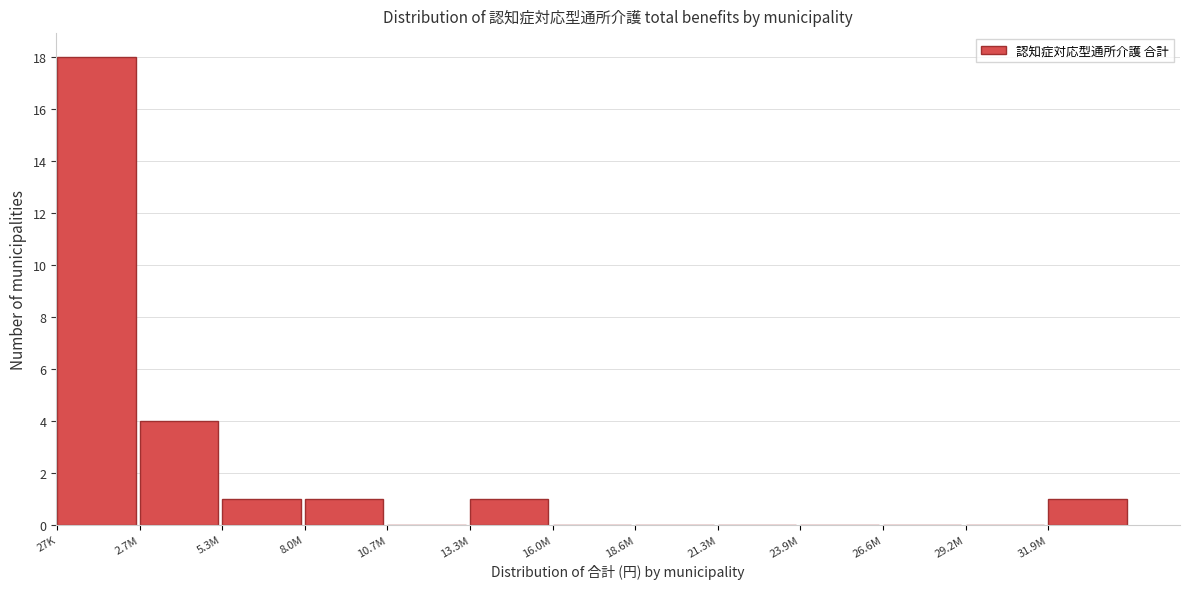

Reading left to right, what are all the values shown in this chart?

27K=18	2.7M=4	5.3M=1	8.0M=1	10.7M=0	13.3M=1	16.0M=0	18.6M=0	21.3M=0	23.9M=0	26.6M=0	29.2M=0	31.9M=1